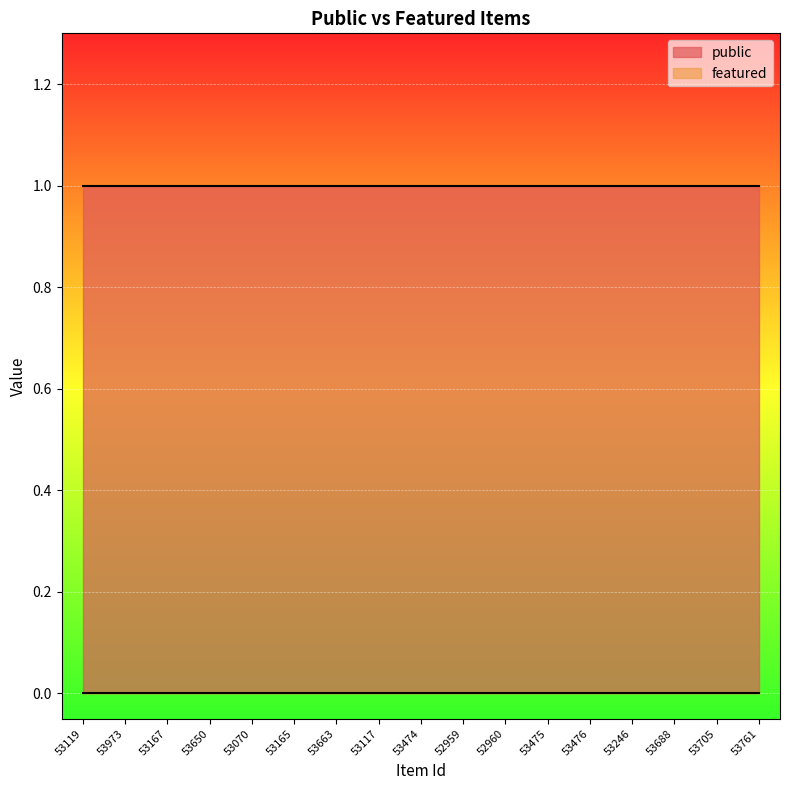

What is the average value of the public series?

1